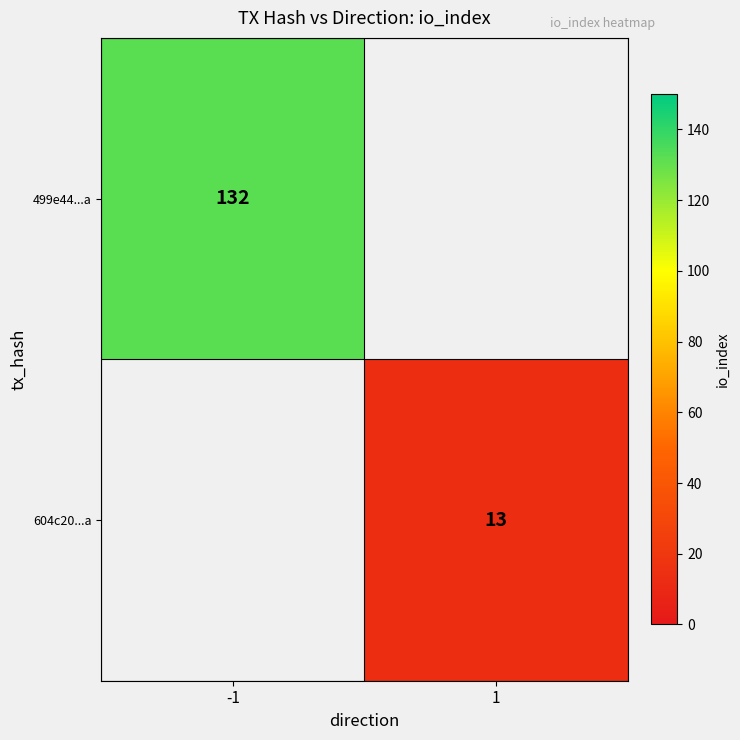

The value of 604c20...a at 1 is 3. True or false?

False